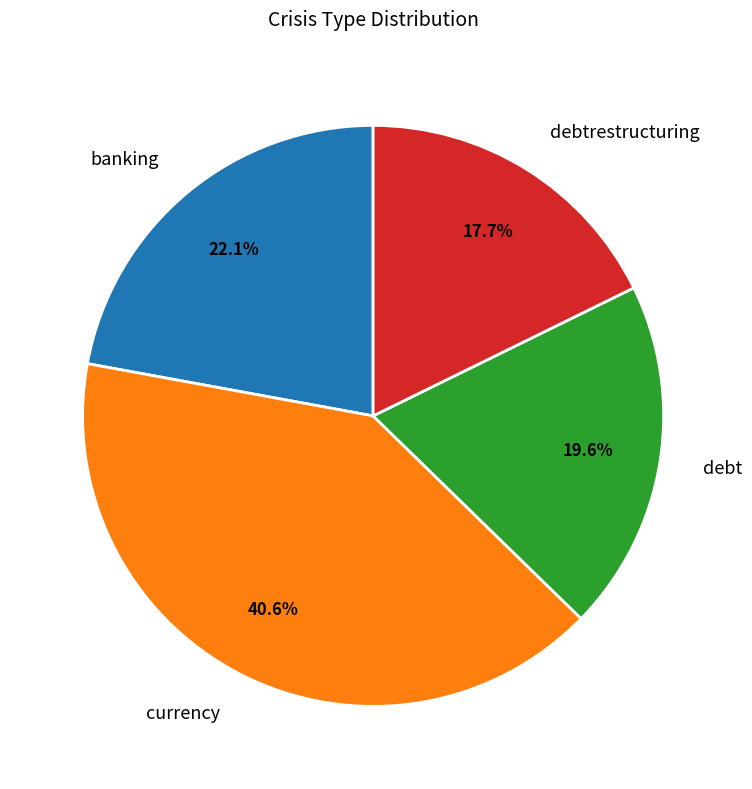

What percentage is NOT represented by currency?

59.4%